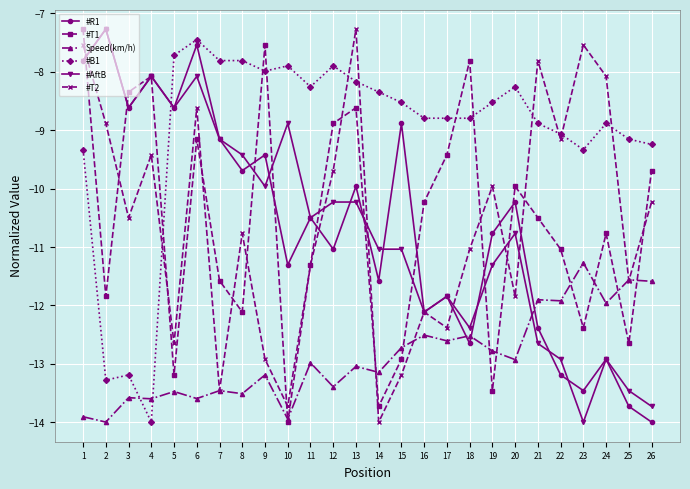

At how many categories does at least one series exceed -8?

13